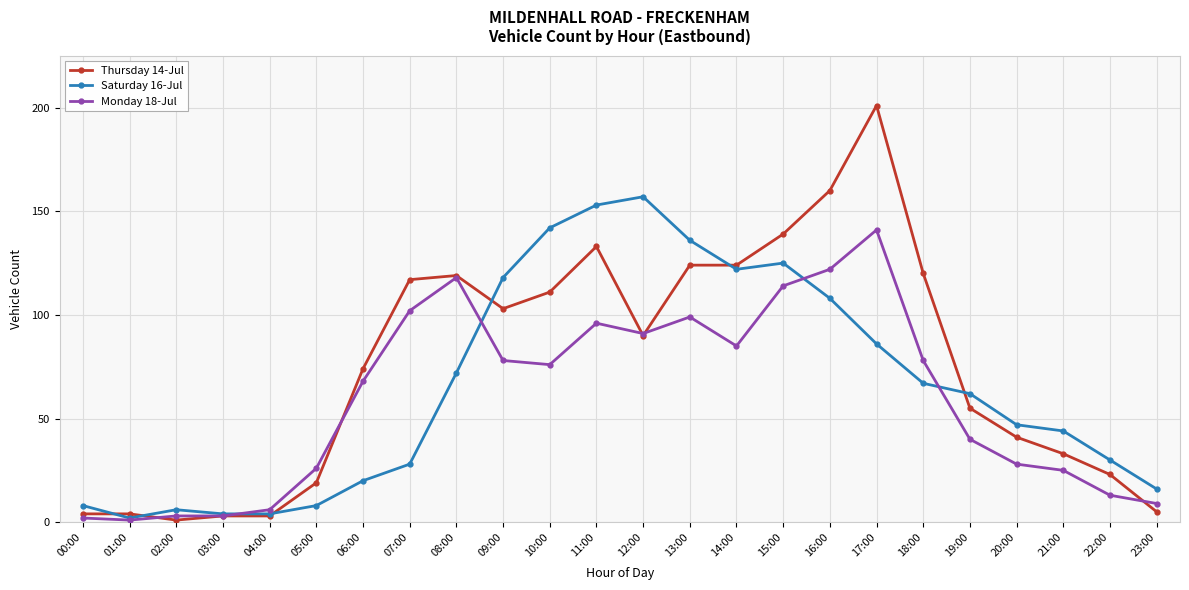

What is the value of the Monday 18-Jul point at the 7th from the left?

68